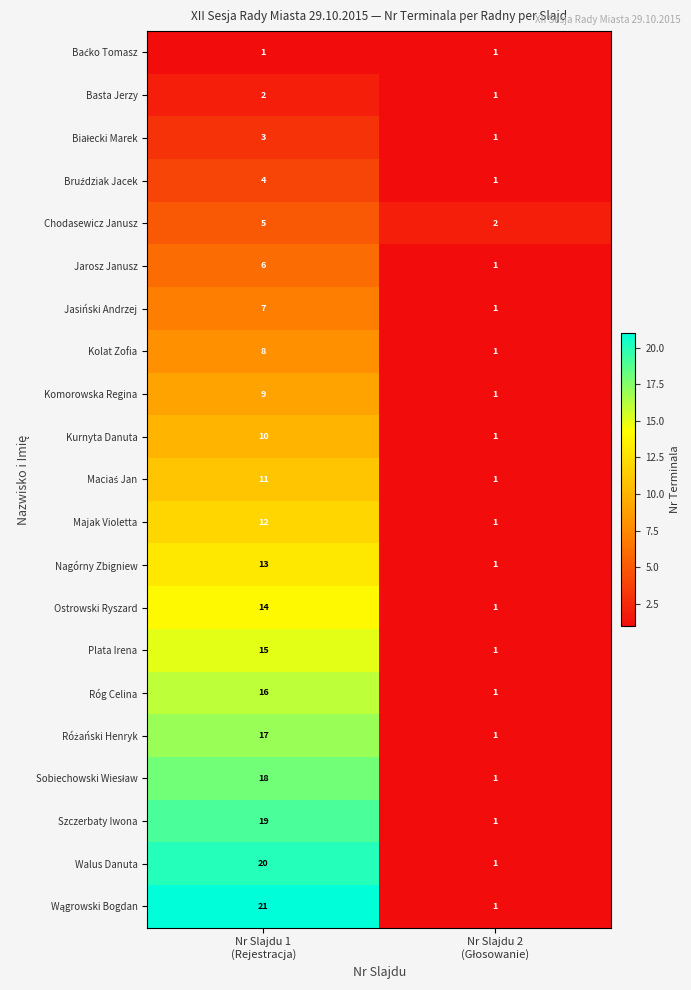

What is the maximum value for Jarosz Janusz?

6